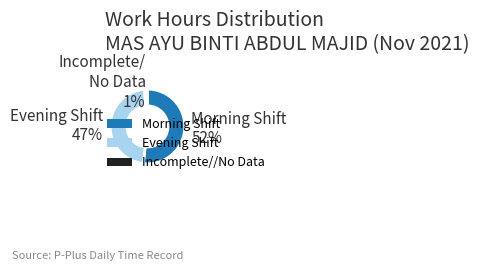

What percentage is the Morning Shift slice, to the nearest percent?

52%